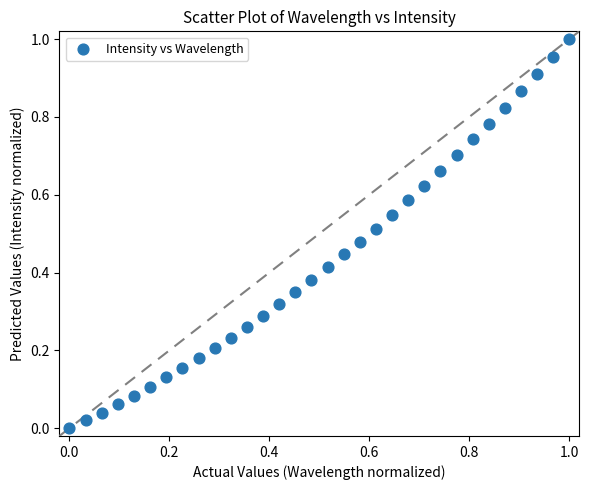

Count the number of points in this scatter plot.

32